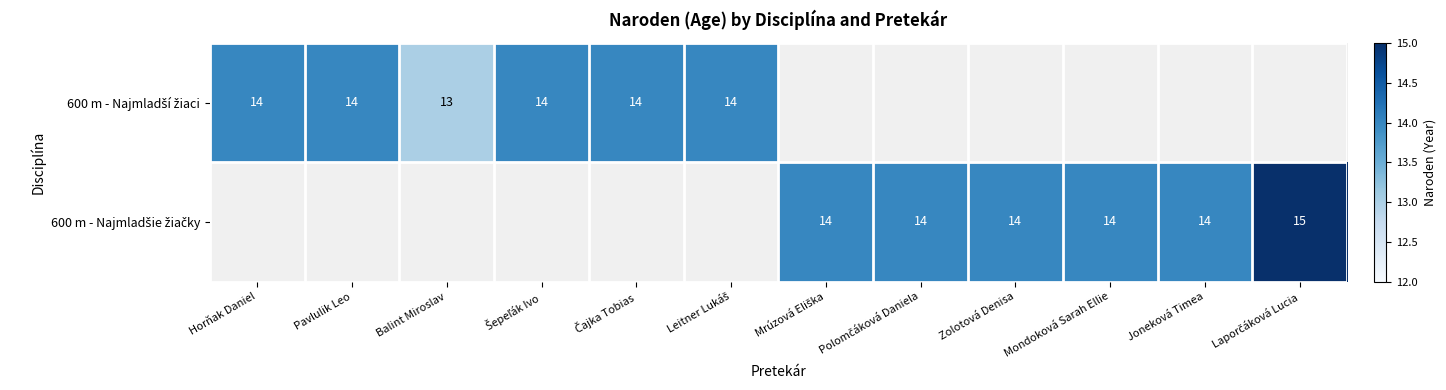

At how many categories does at least one series exceed 14?

1